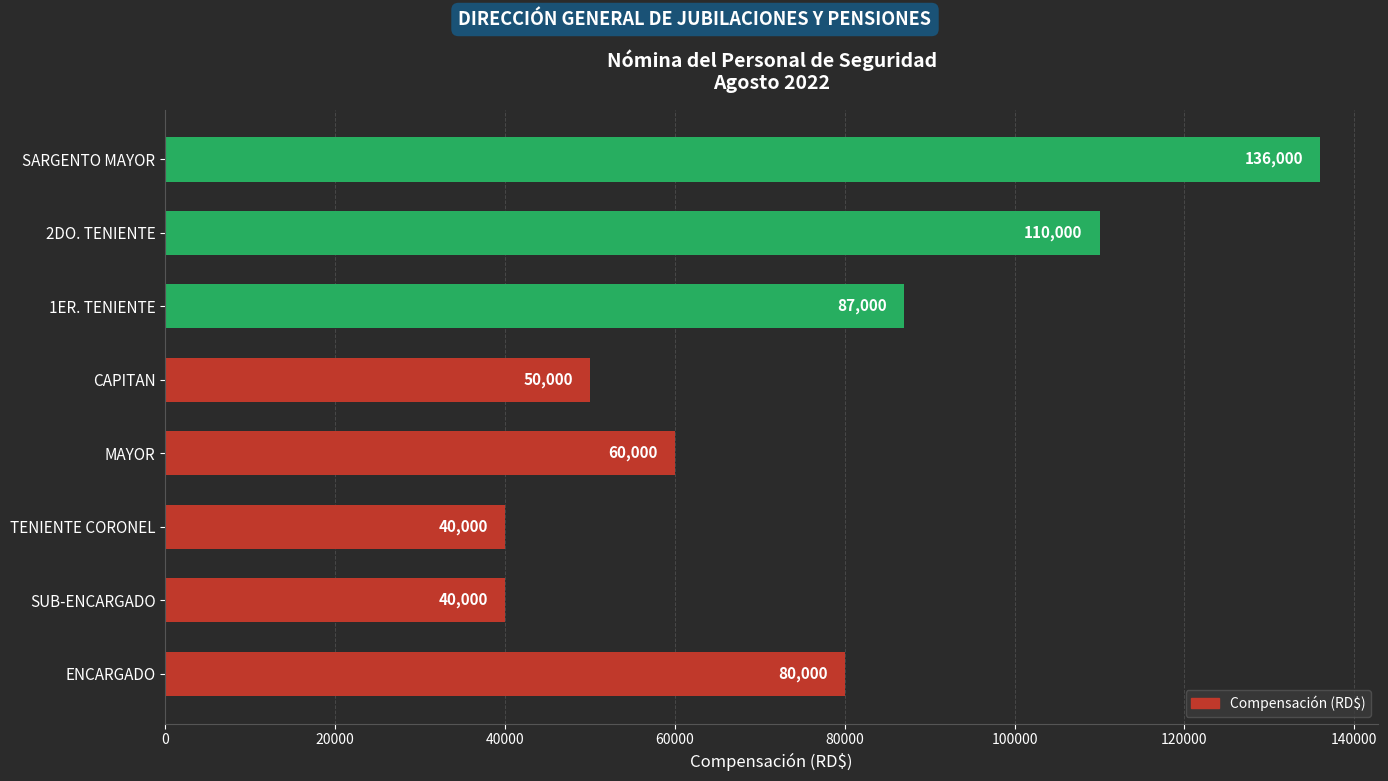

What is the minimum value shown in the chart?

40000